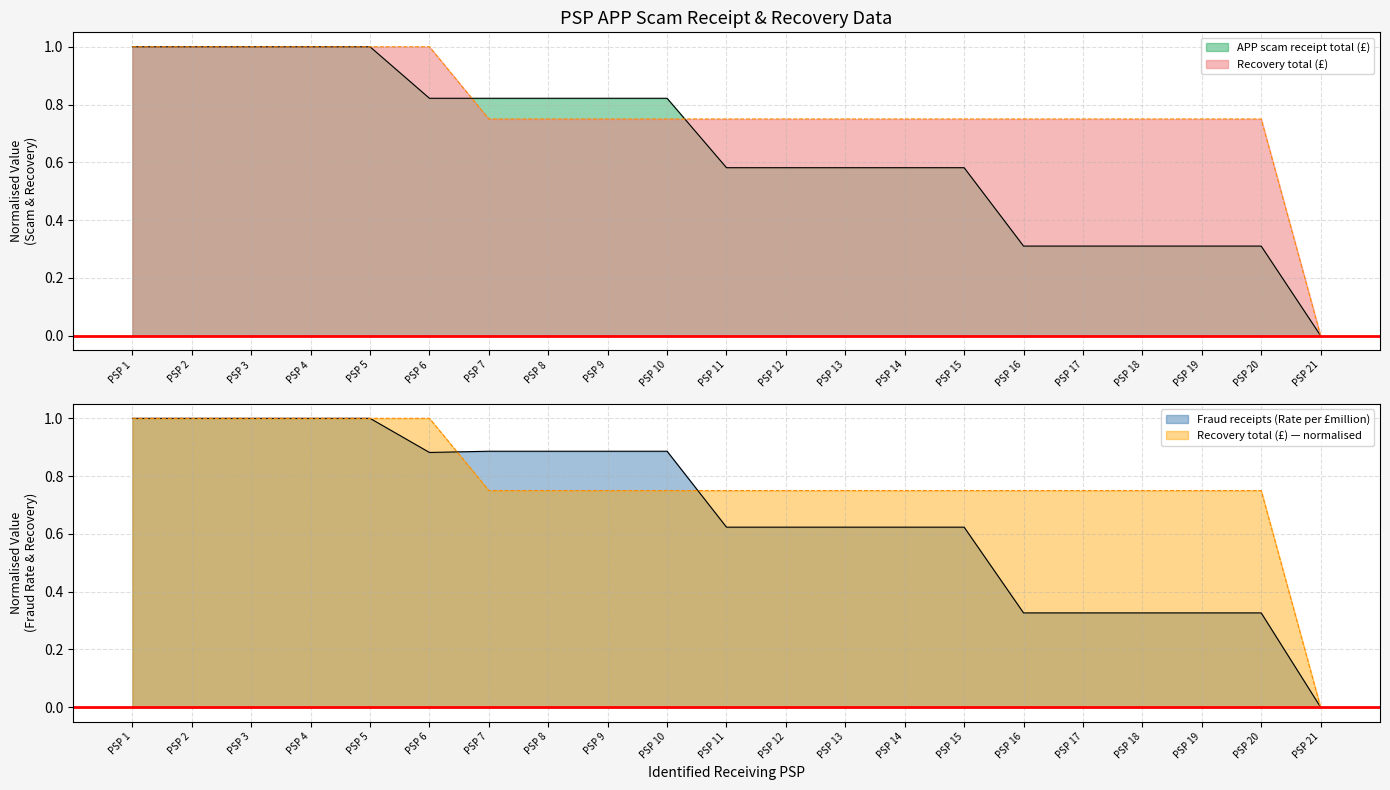

Reading left to right, list all the values displayed in this chart.

APP scam receipt total (£): 1.0	1.0	1.0	1.0	1.0	0.8	0.8	0.8	0.8	0.8	0.6	0.6	0.6	0.6	0.6	0.3	0.3	0.3	0.3	0.3	0.0
Recovery total (£): 1.0	1.0	1.0	1.0	1.0	1.0	0.8	0.8	0.8	0.8	0.8	0.8	0.8	0.8	0.8	0.8	0.8	0.8	0.8	0.8	0.0
Fraud receipts (Rate per £million): 1.0	1.0	1.0	1.0	1.0	0.9	0.9	0.9	0.9	0.9	0.6	0.6	0.6	0.6	0.6	0.3	0.3	0.3	0.3	0.3	0.0